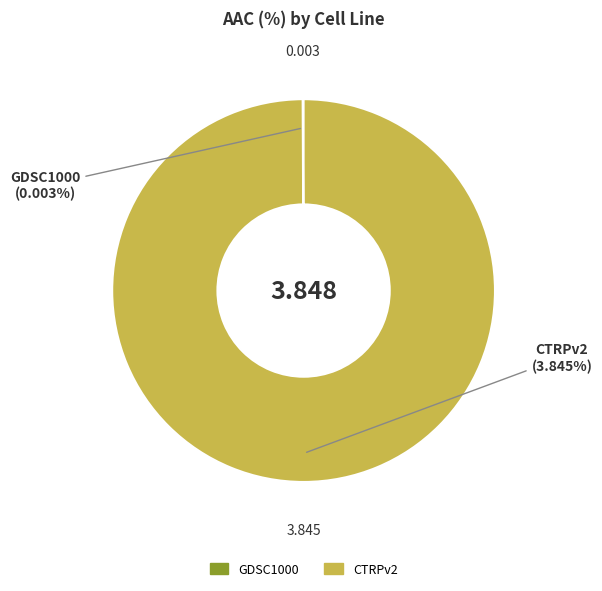

Is it true that CTRPv2 is 87% of the pie?

False